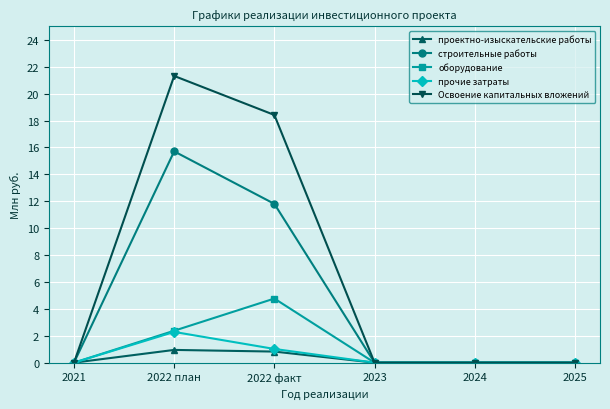

Is this an area chart (filled region under the line)?

No